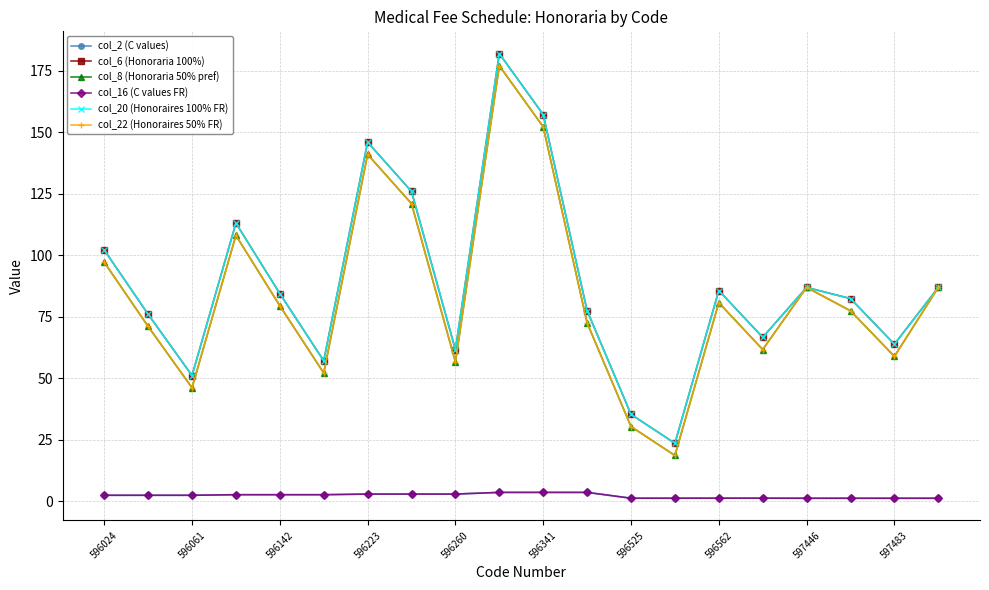

Is this an area chart (filled region under the line)?

No